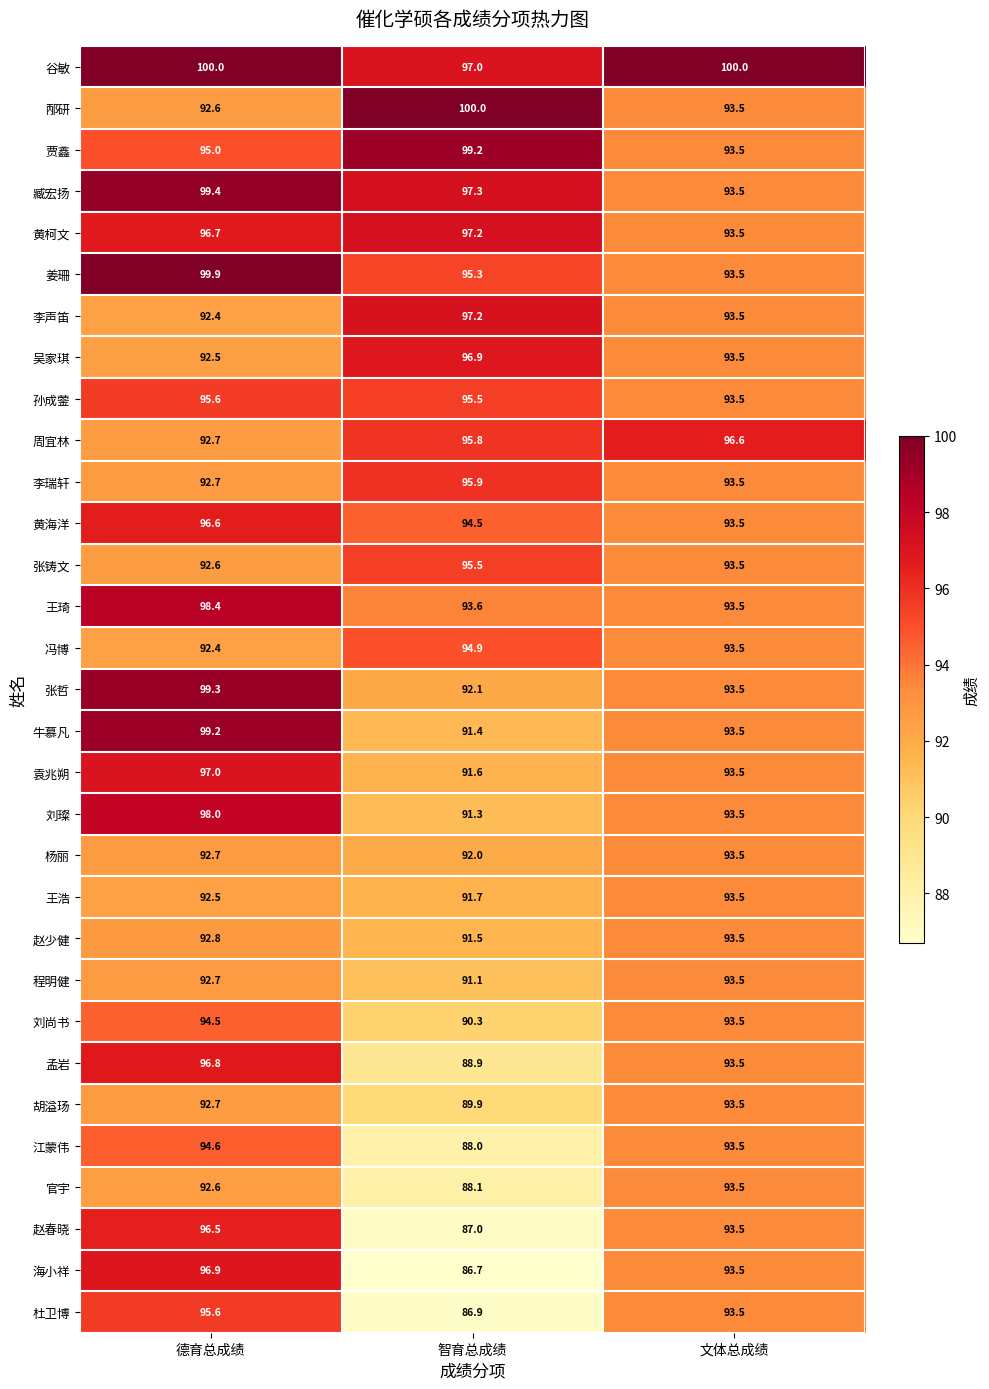

Where is 周宜林 nearest to the value 94?

德育总成绩